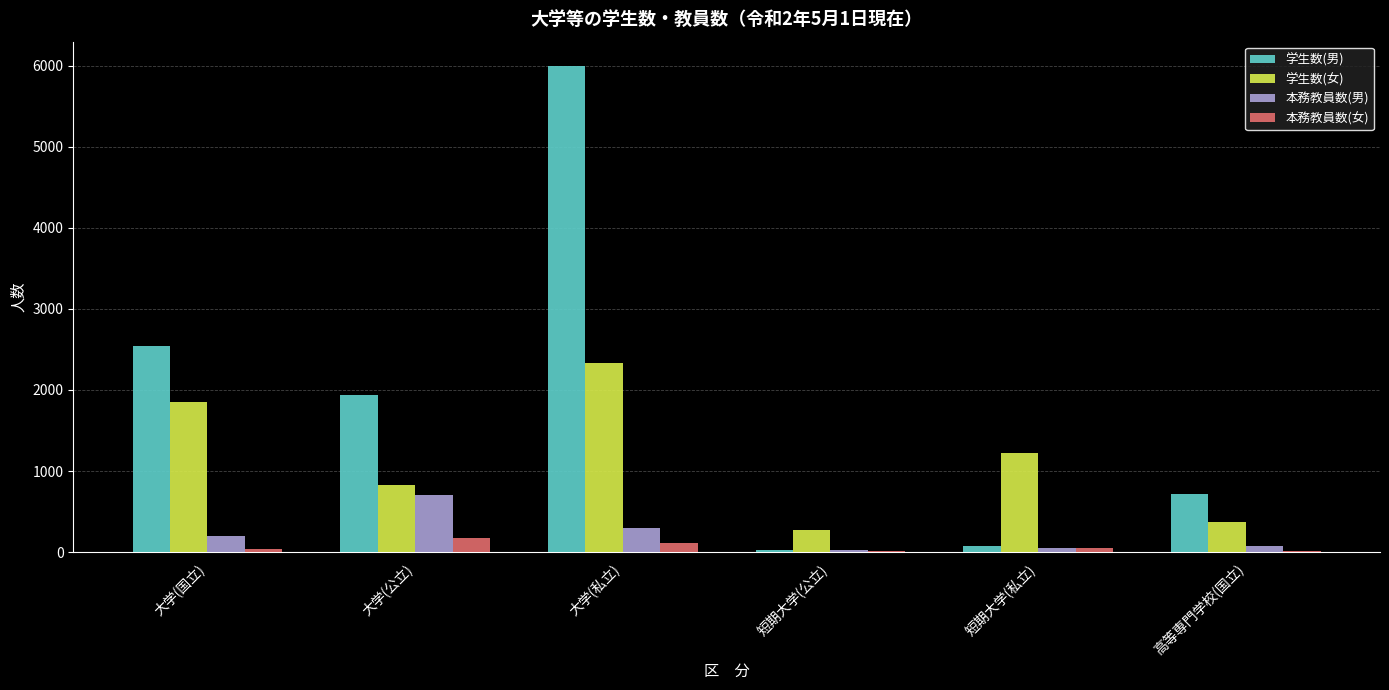

The 本務教員数(男) series shows 707 at 大学(公立). True or false?

True